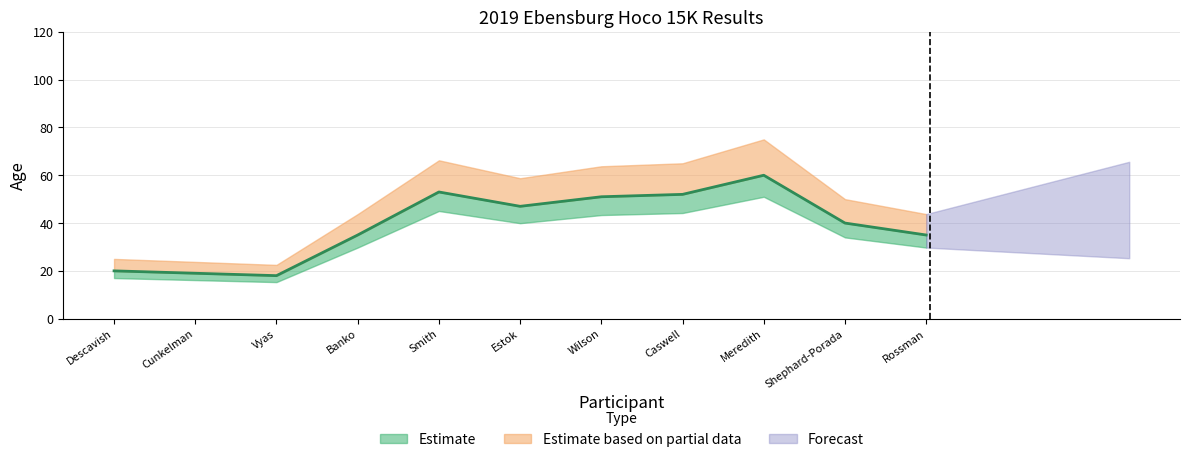

Which label corresponds to the largest value in the chart?

Meredith